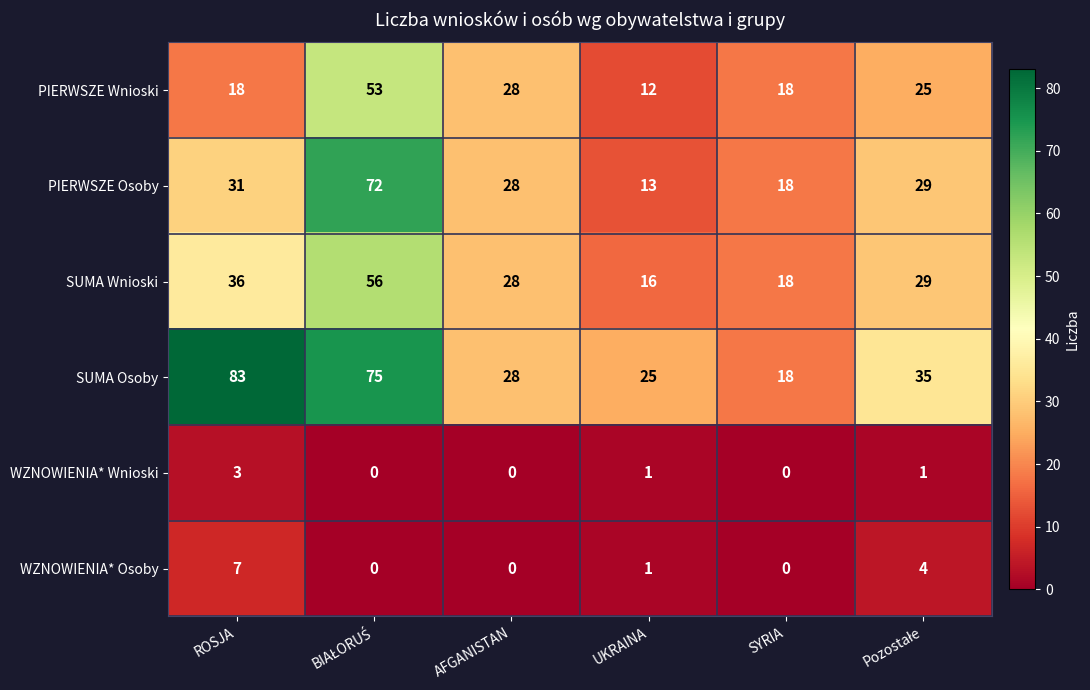

What is the difference between the highest and lowest values at SYRIA?

18